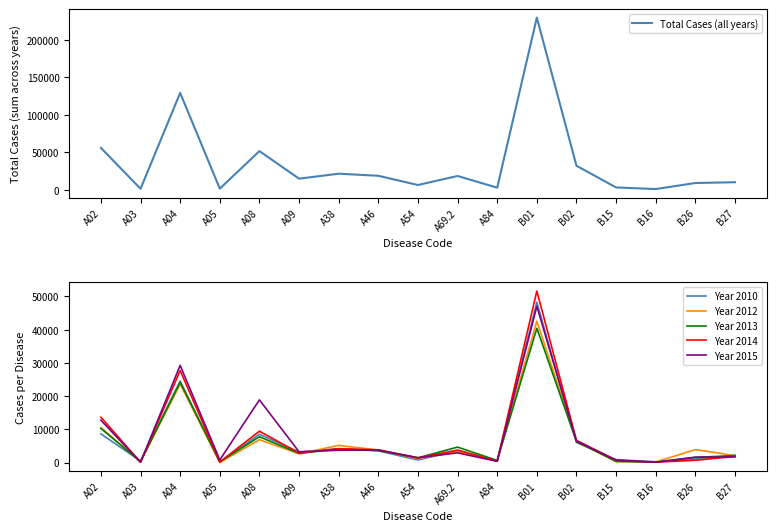

Which category has the highest value across all series?

B01